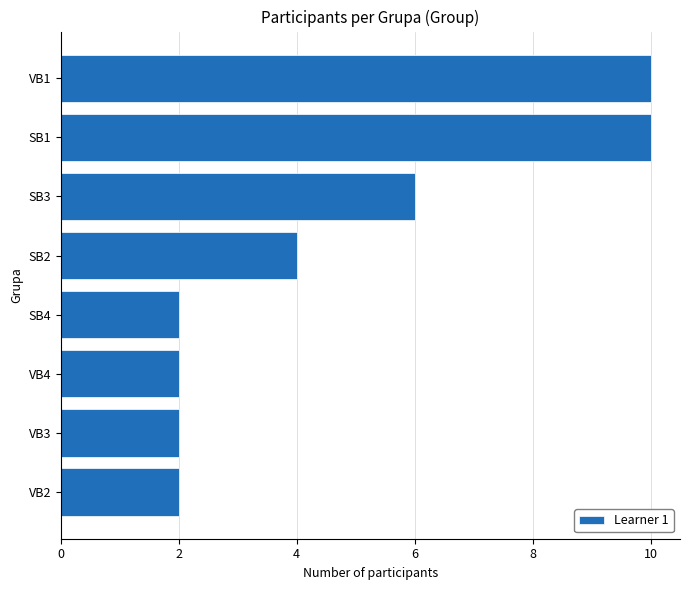

True or false: the data shows 6 at SB3.

True